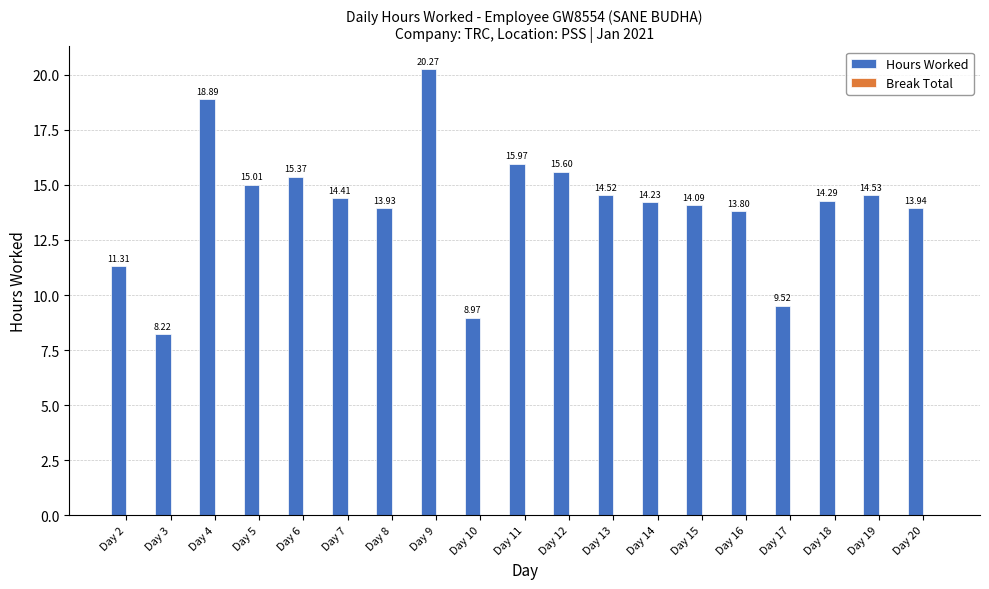

What is the change in value from Day 4 to Day 12?

-3.3